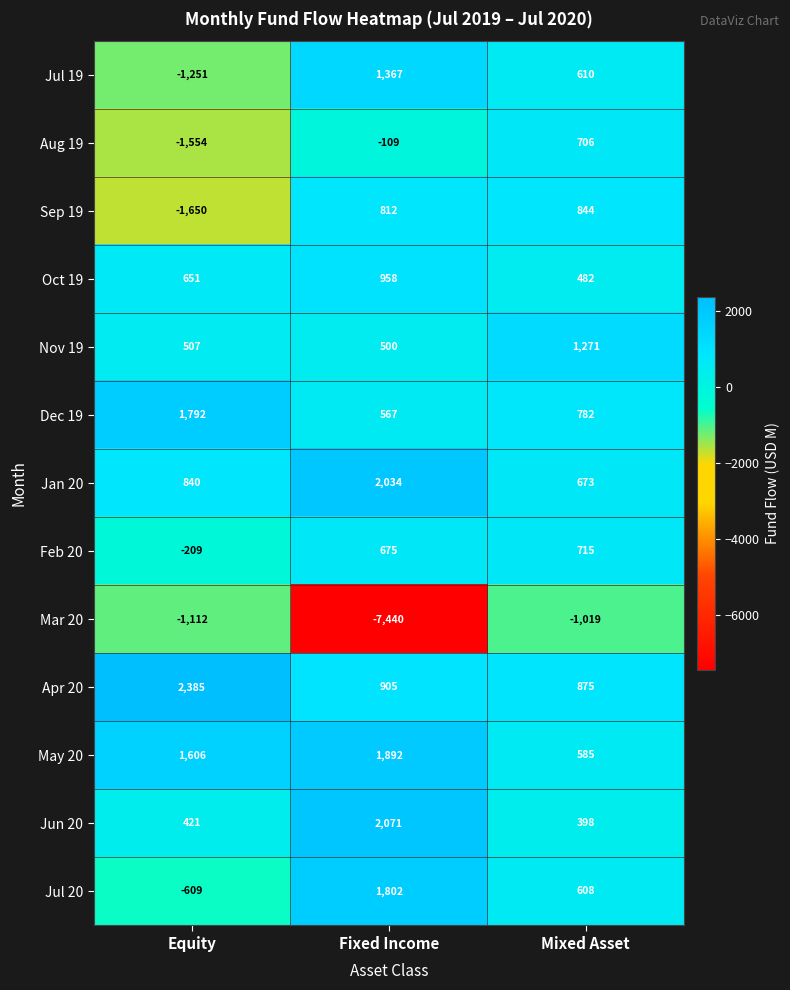

What is the smallest value displayed?

-7440